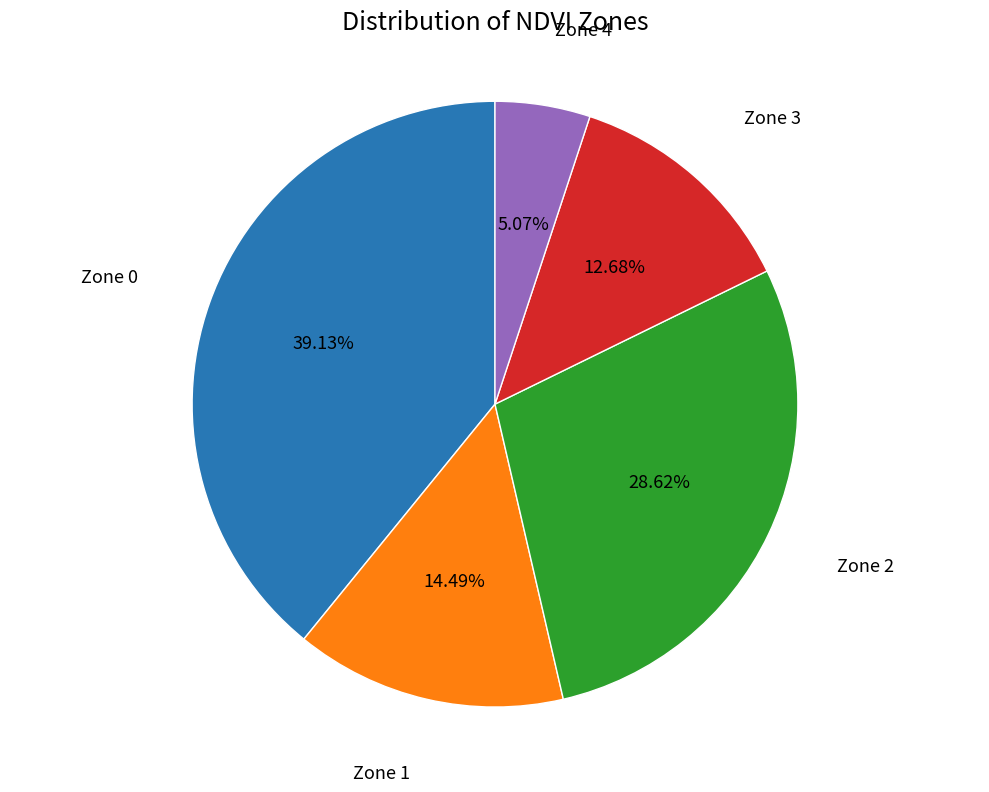

The Zone 1 slice represents 14% of the pie. True or false?

True